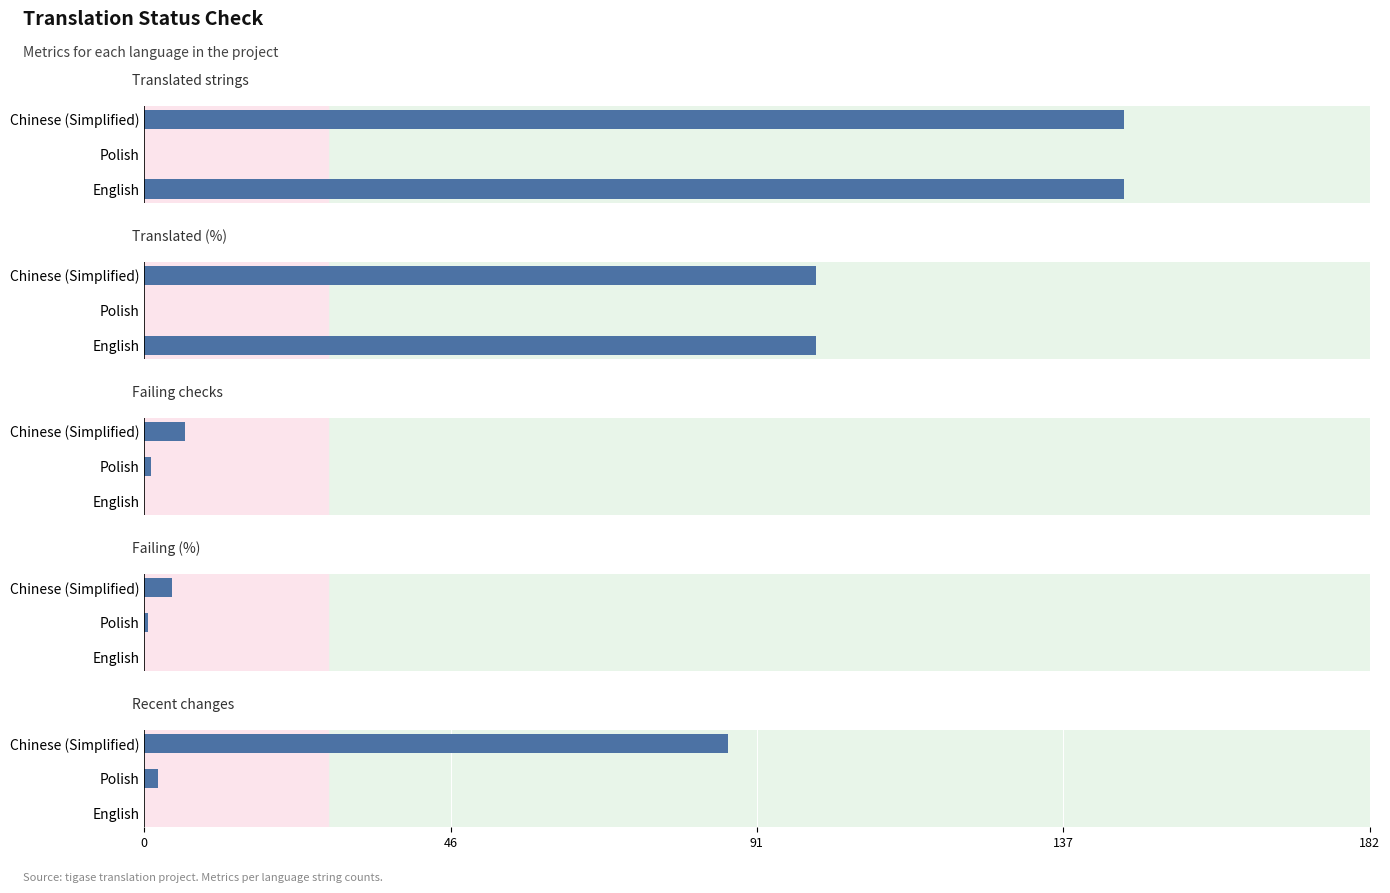

What is the maximum value shown in the chart?

146.0